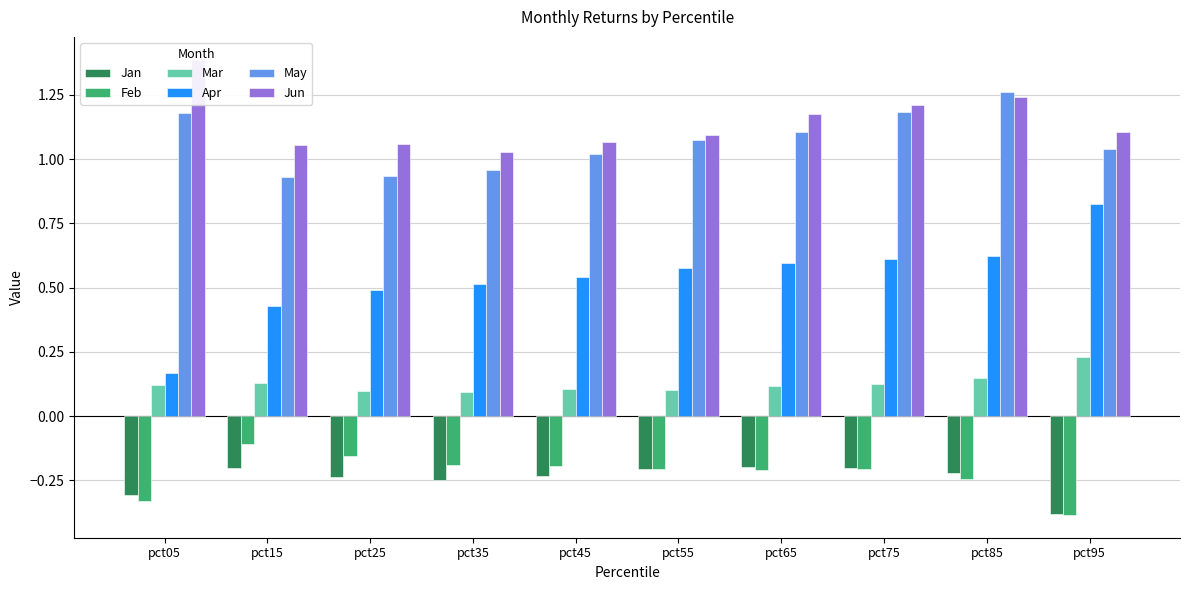

Count the number of data series in this chart.

6